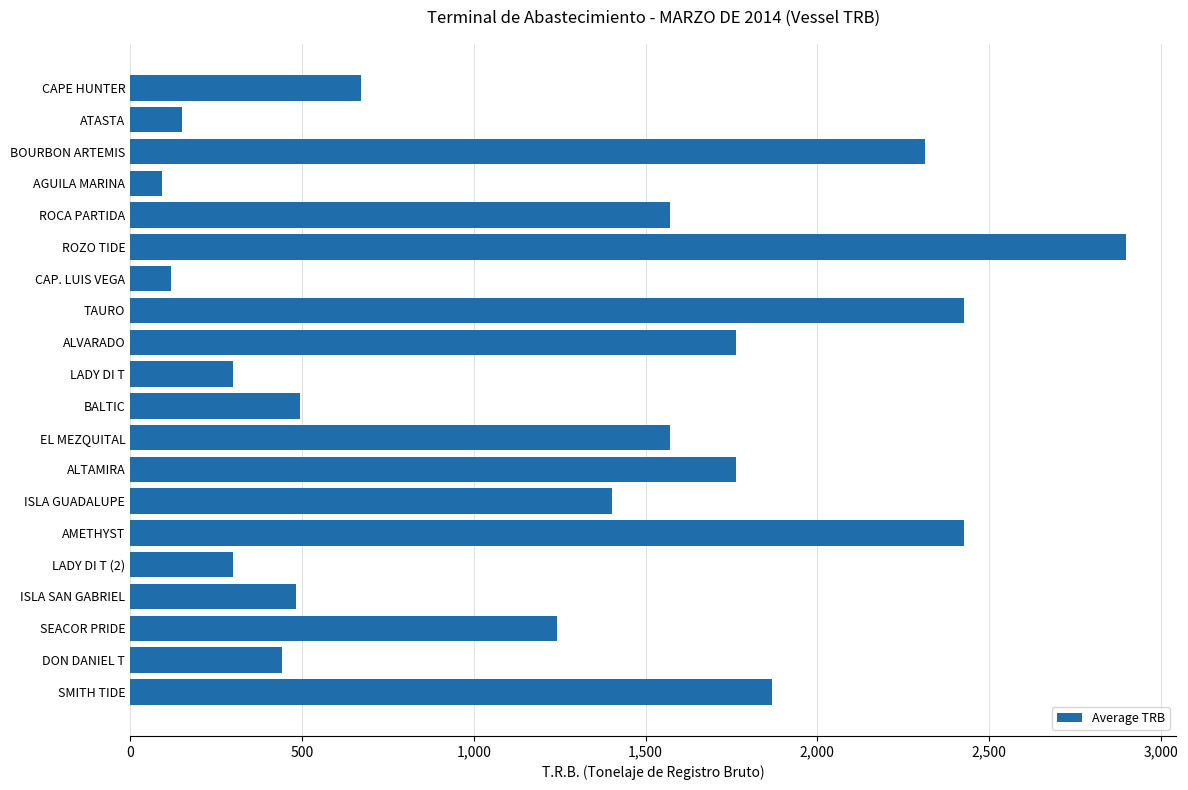

What is the label of the 2nd bar from the top?

ATASTA